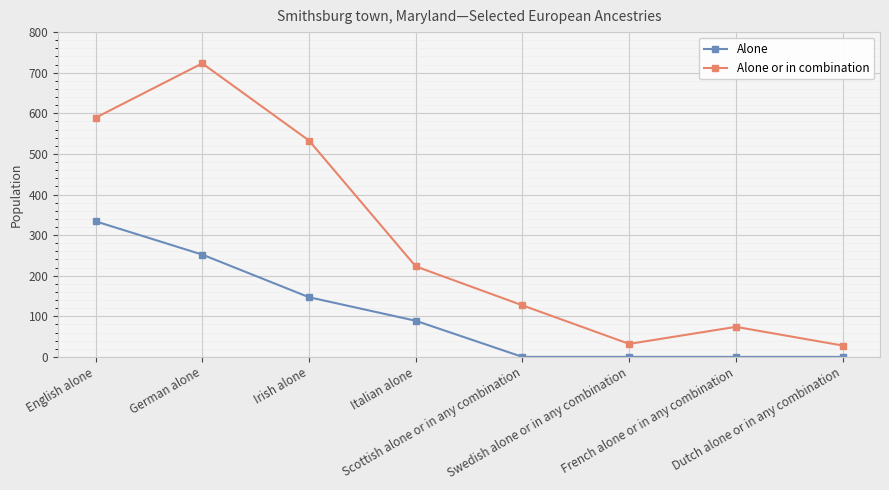

Is this an area chart (filled region under the line)?

No